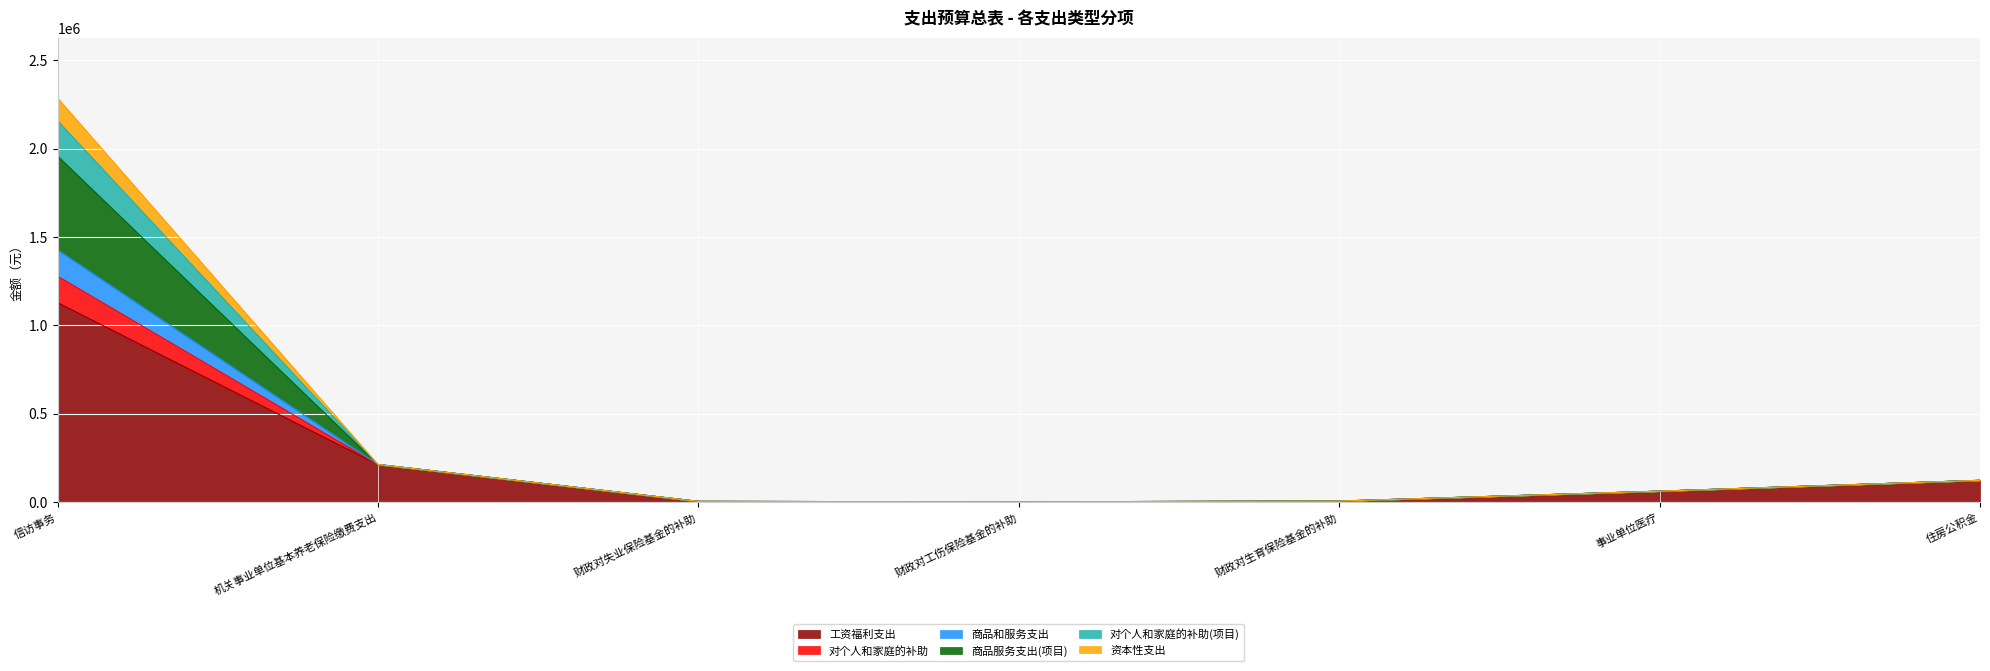

List the labels in order of 资本性支出 value, smallest first.

财政对工伤保险基金的补助, 财政对失业保险基金的补助, 财政对生育保险基金的补助, 事业单位医疗, 住房公积金, 机关事业单位基本养老保险缴费支出, 信访事务